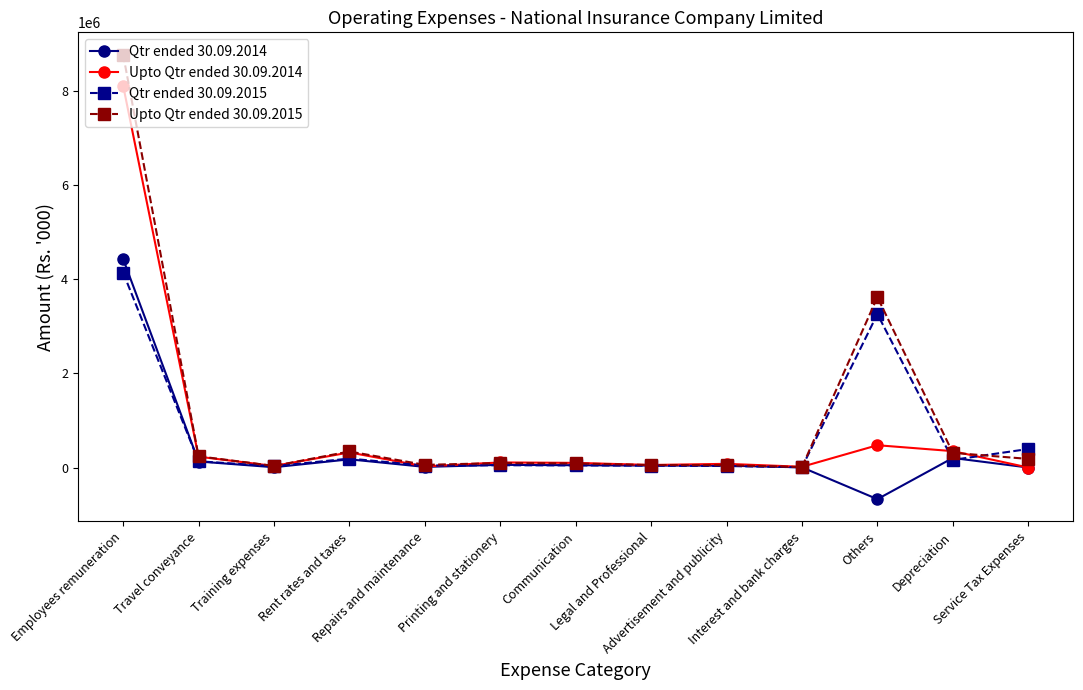

True or false: Upto Qtr ended 30.09.2014 has more than 0 points higher than both neighbors.

True